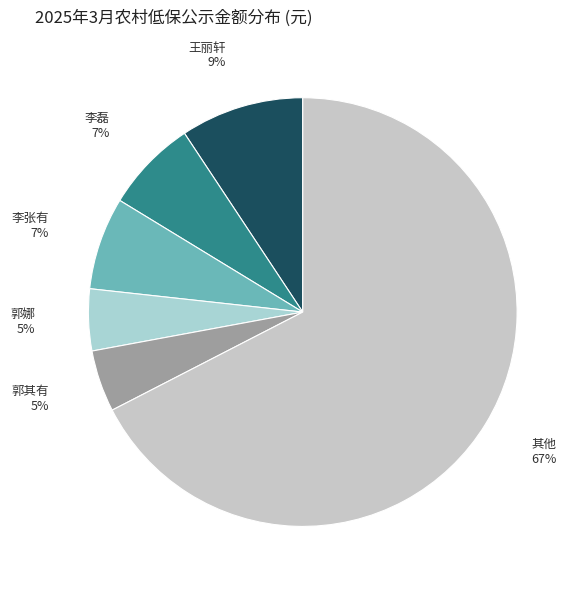

Which category accounts for the majority?

其他